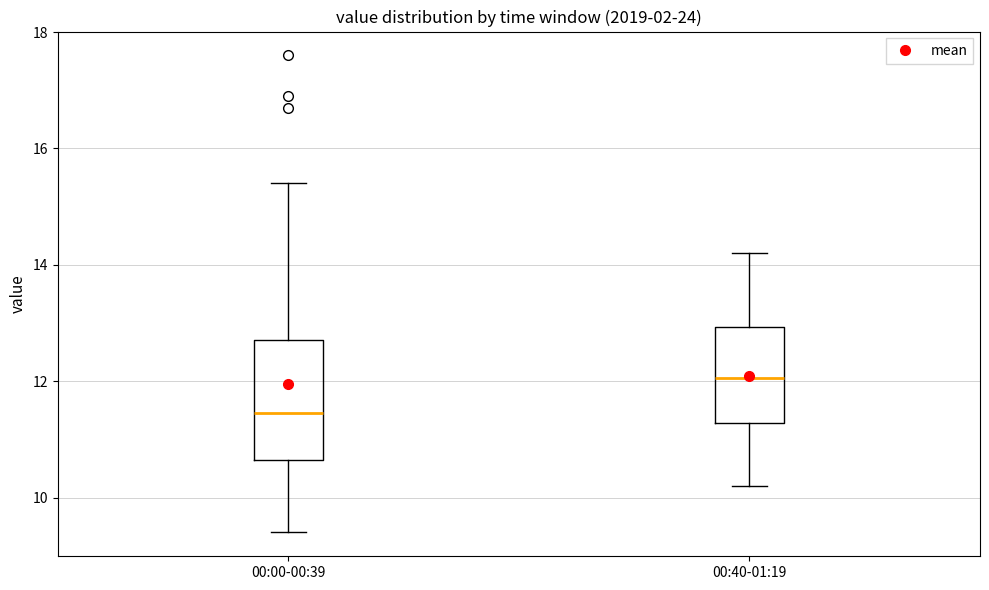

Comparing the boxes themselves (not the whiskers), which one is the tallest?

00:00-00:39